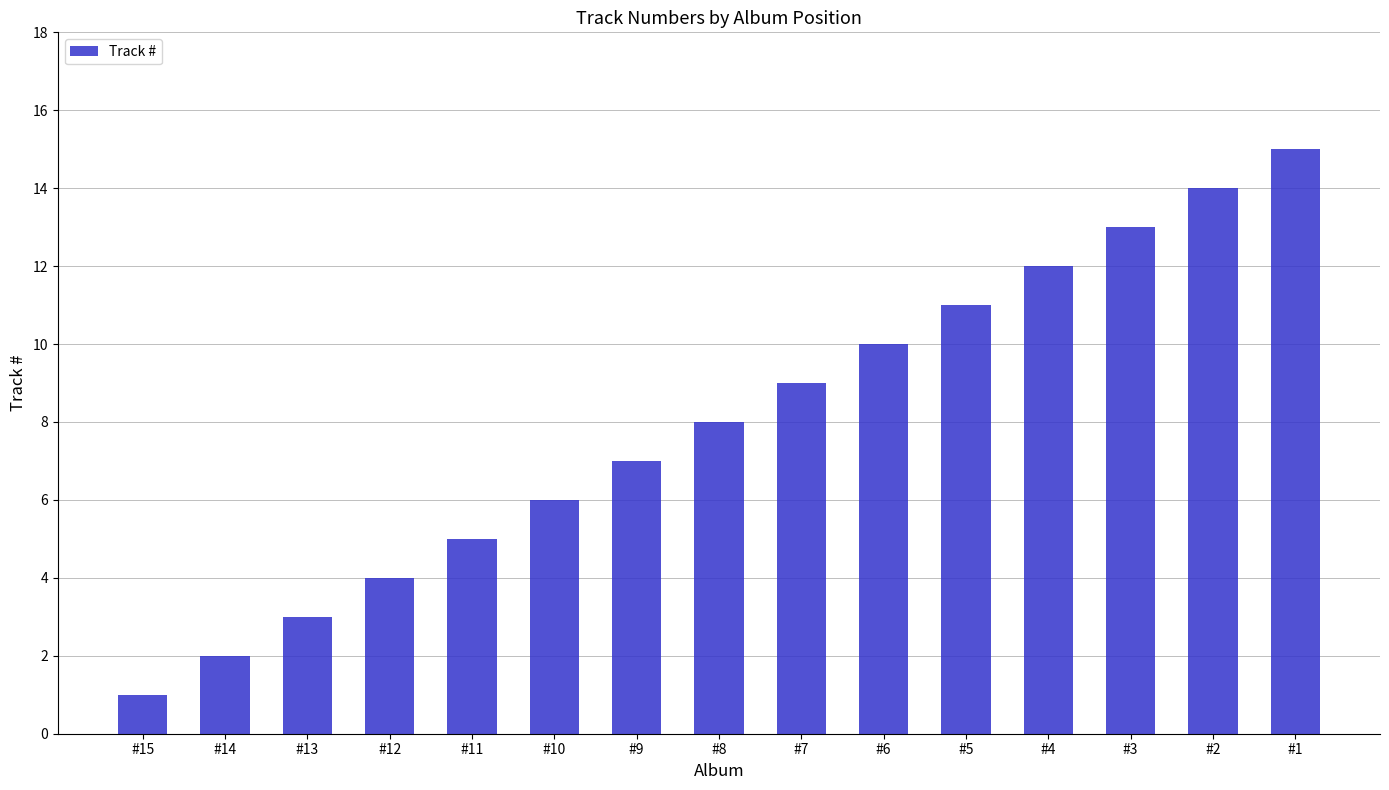

How many bars are there in total?

15